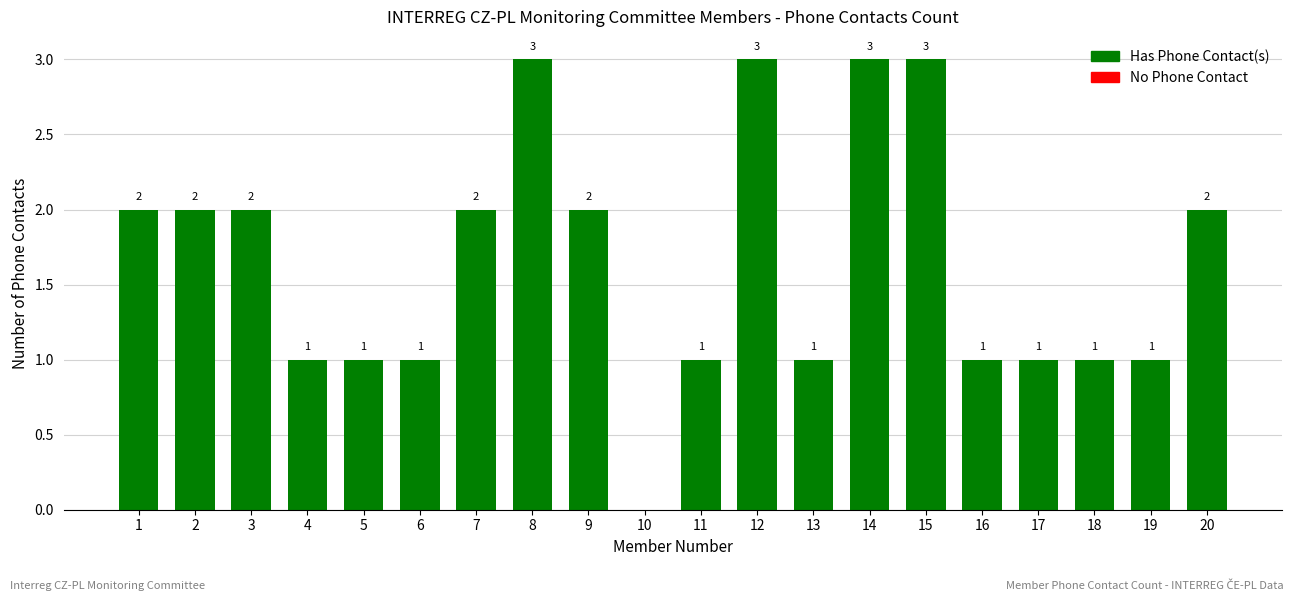

The value at 5 is 1. True or false?

True